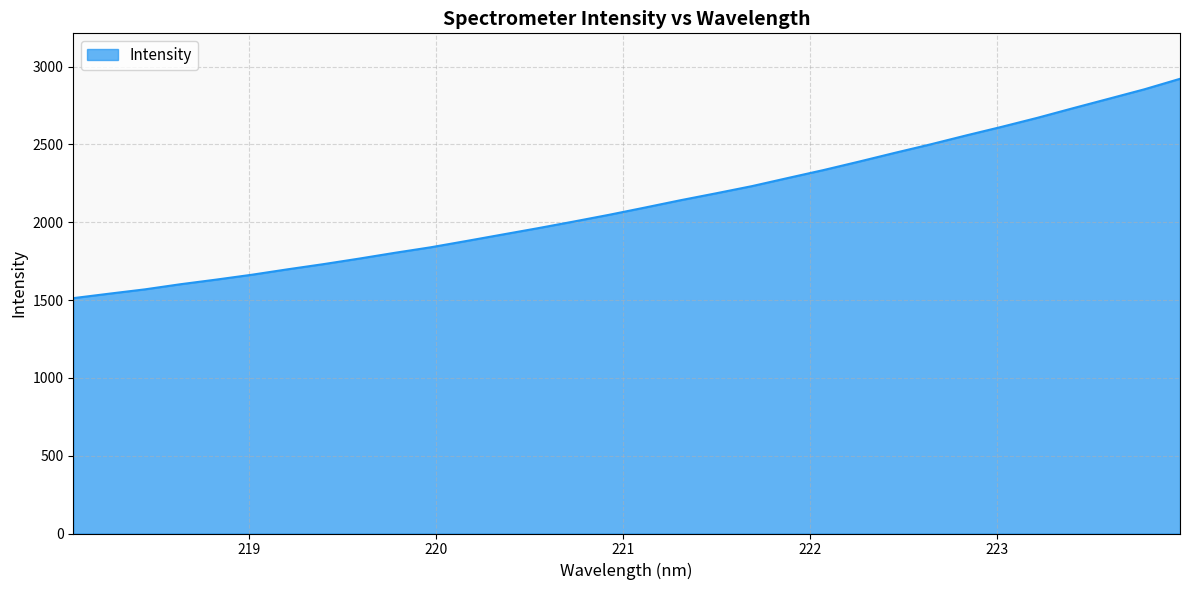

What is the maximum value shown in the chart?

2921.3